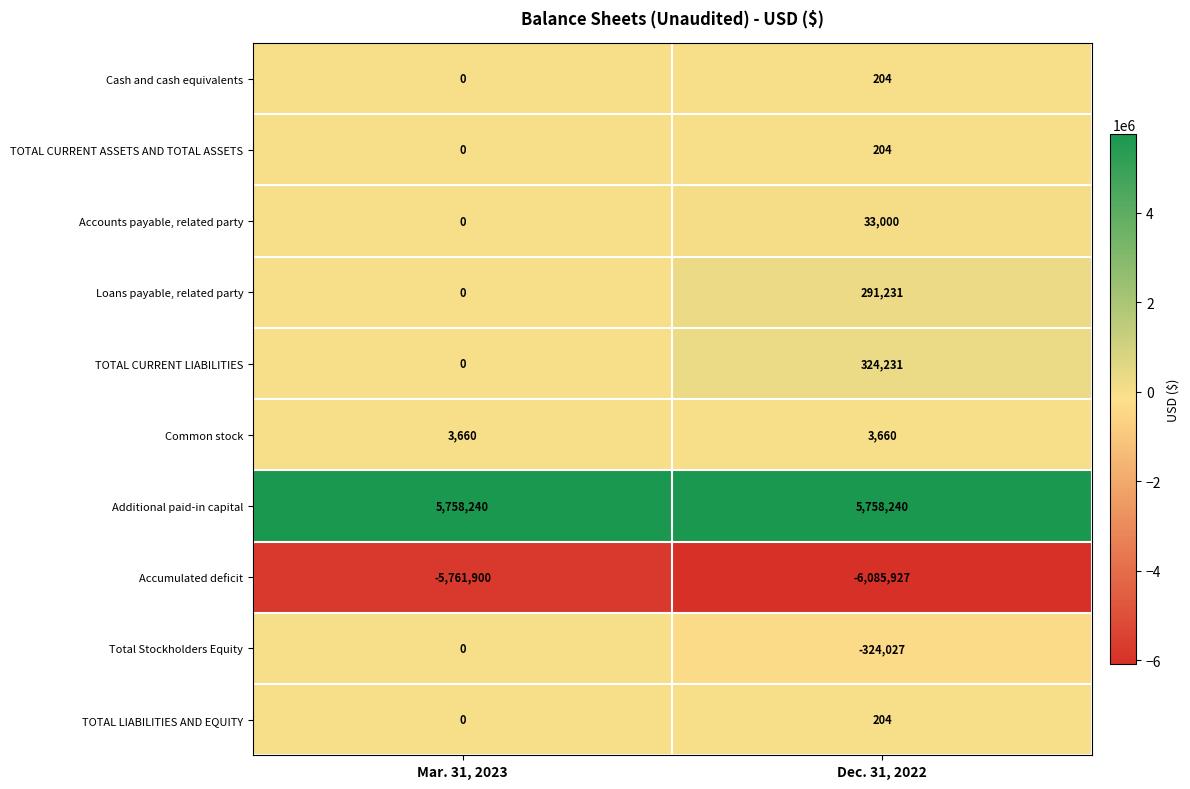

The value of Total Stockholders Equity at Dec. 31, 2022 is -324027. True or false?

True